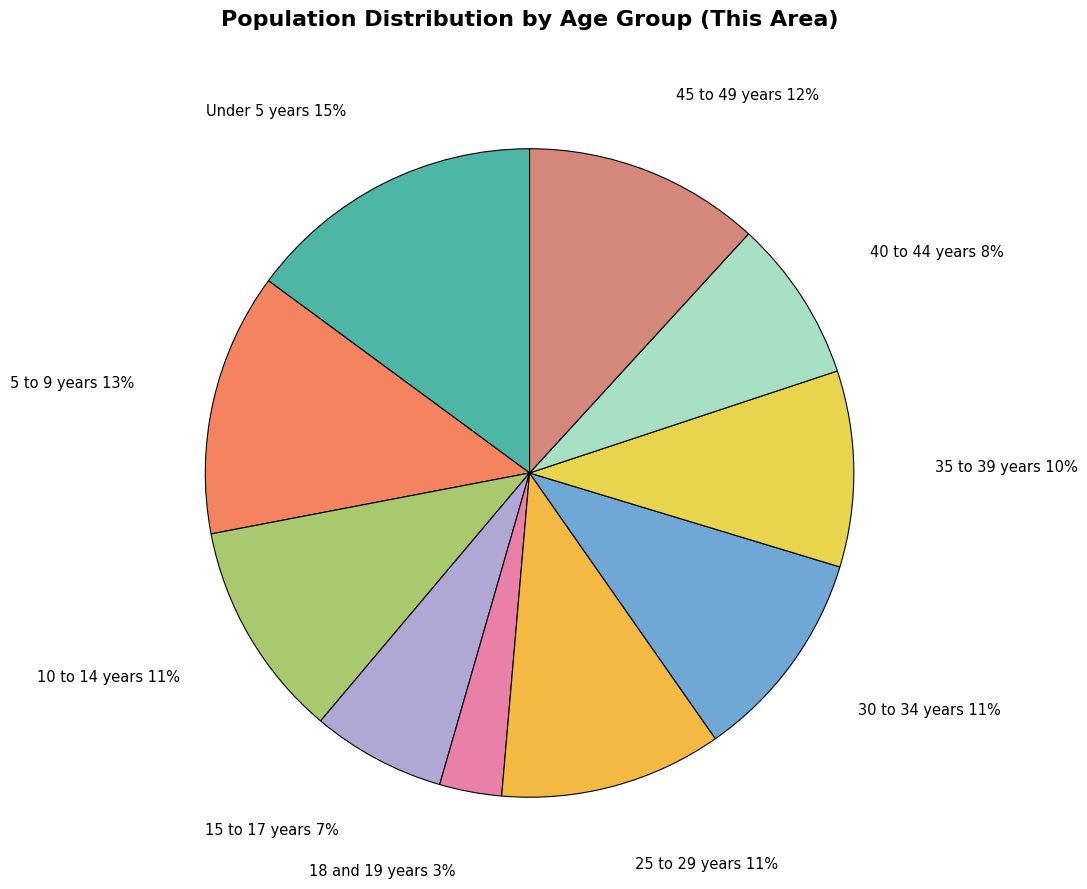

What percentage is the 18 and 19 years slice, to the nearest percent?

3%